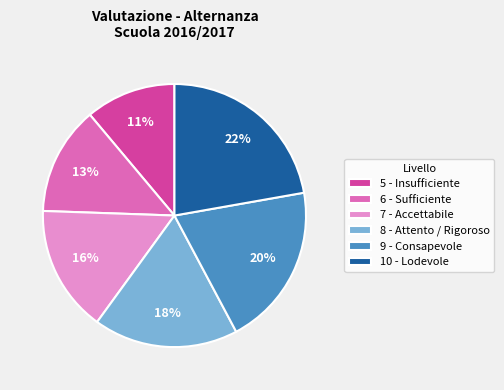

To the nearest percent, what is the difference between the largest and smallest slice percentages?

11%